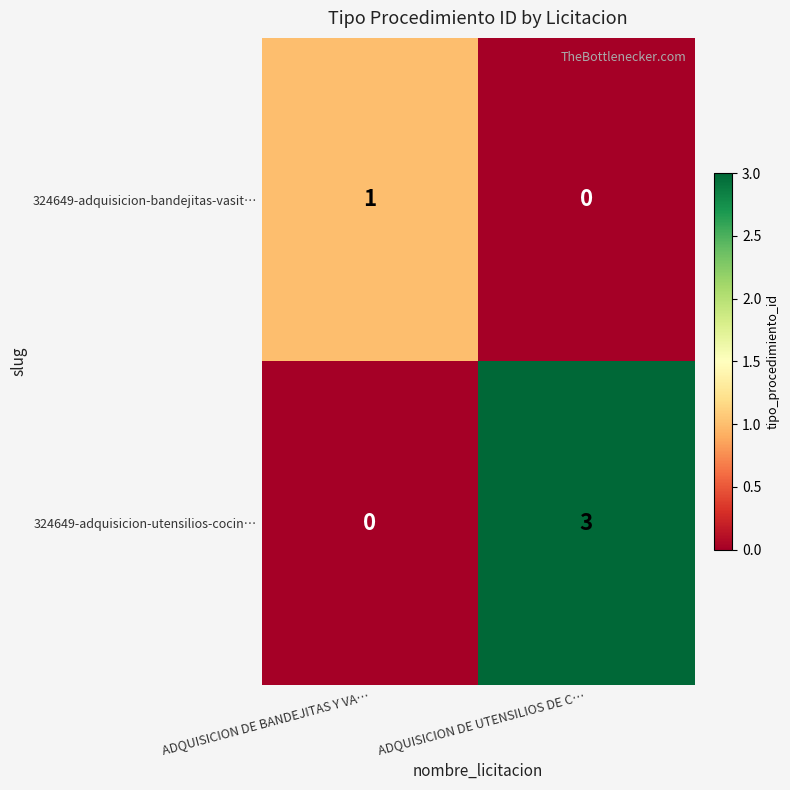

True or false: 324649-adquisicion-utensilios-cocin… has a value of 1 at ADQUISICION DE BANDEJITAS Y VA….

False